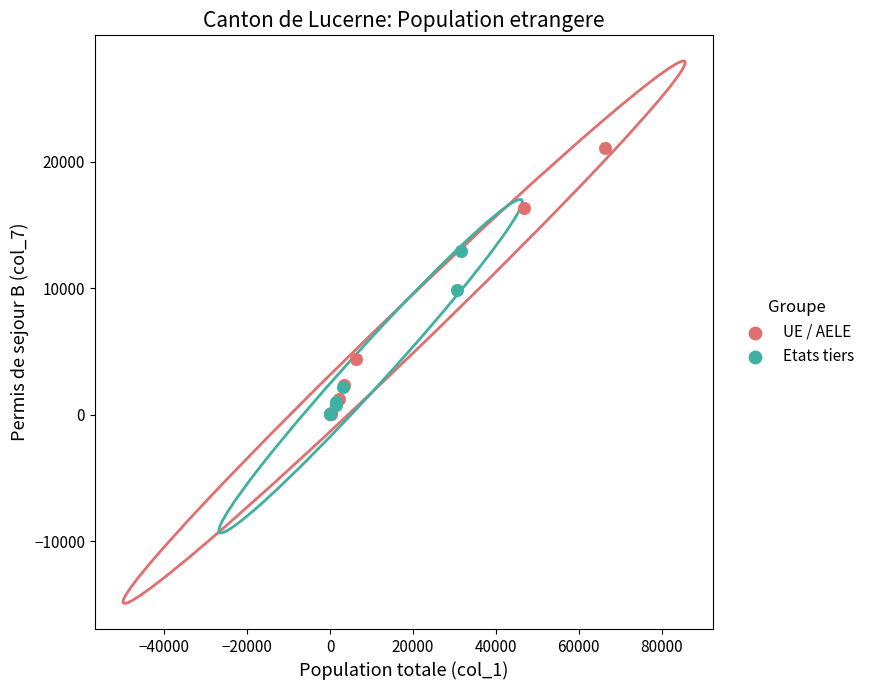

What are all the series names shown in the legend?

UE / AELE, Etats tiers